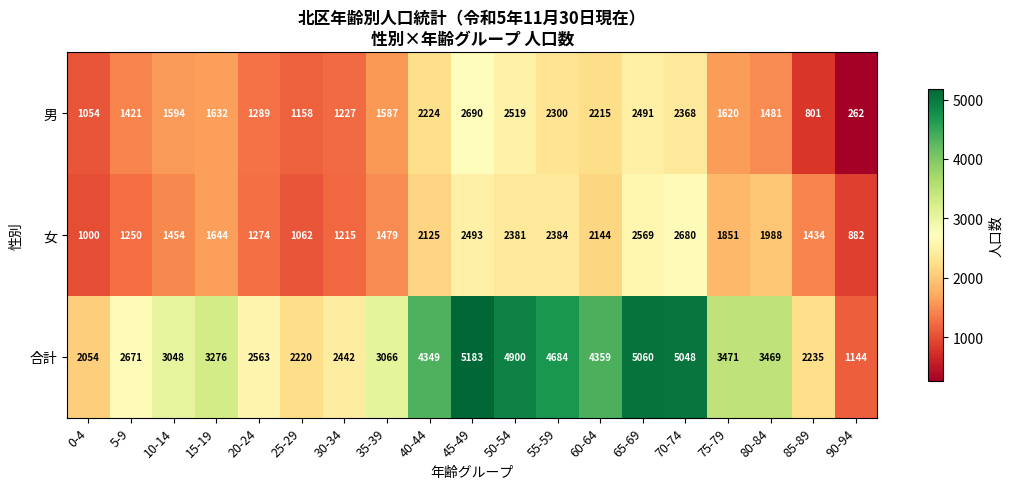

Between 25-29 and 55-59, which series saw the biggest shift?

合計